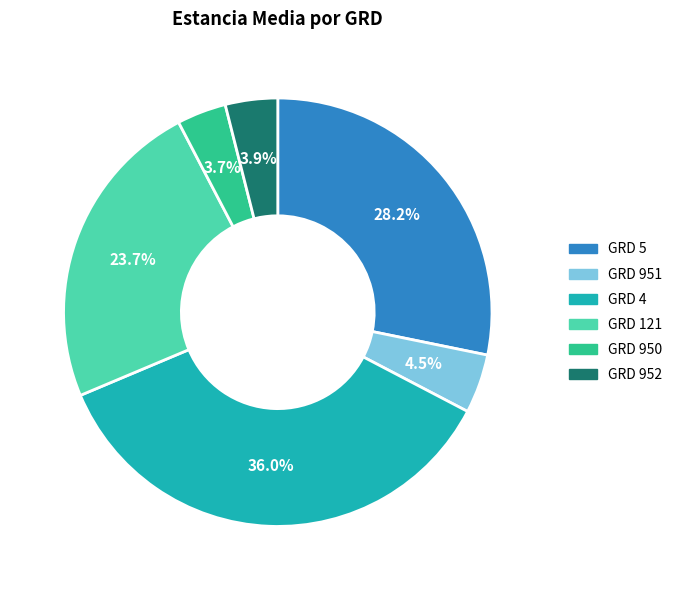

Is there any slice that represents more than half of the pie?

No